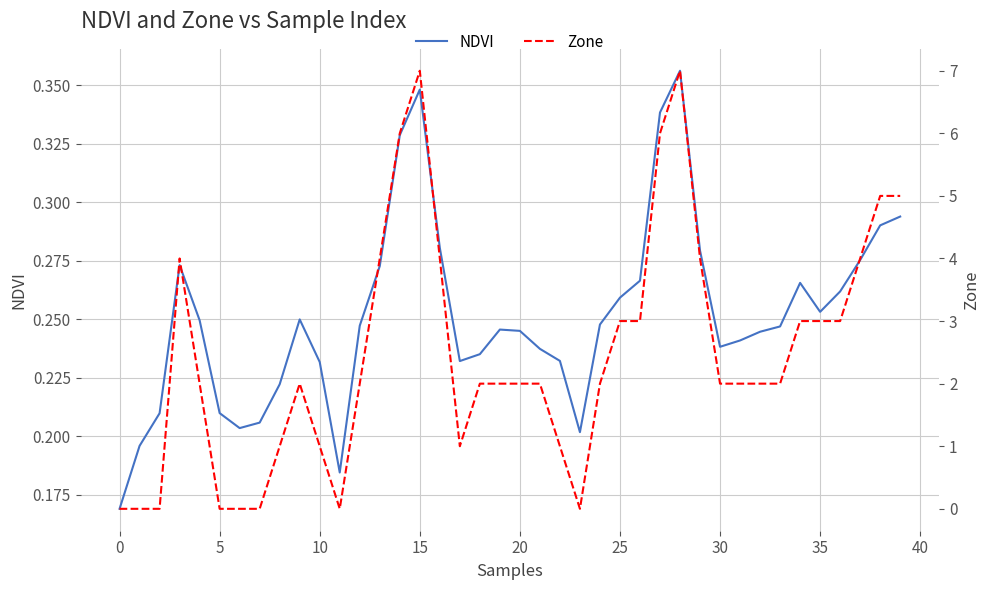

What is the difference between the NDVI values at 37 and 27?

0.1